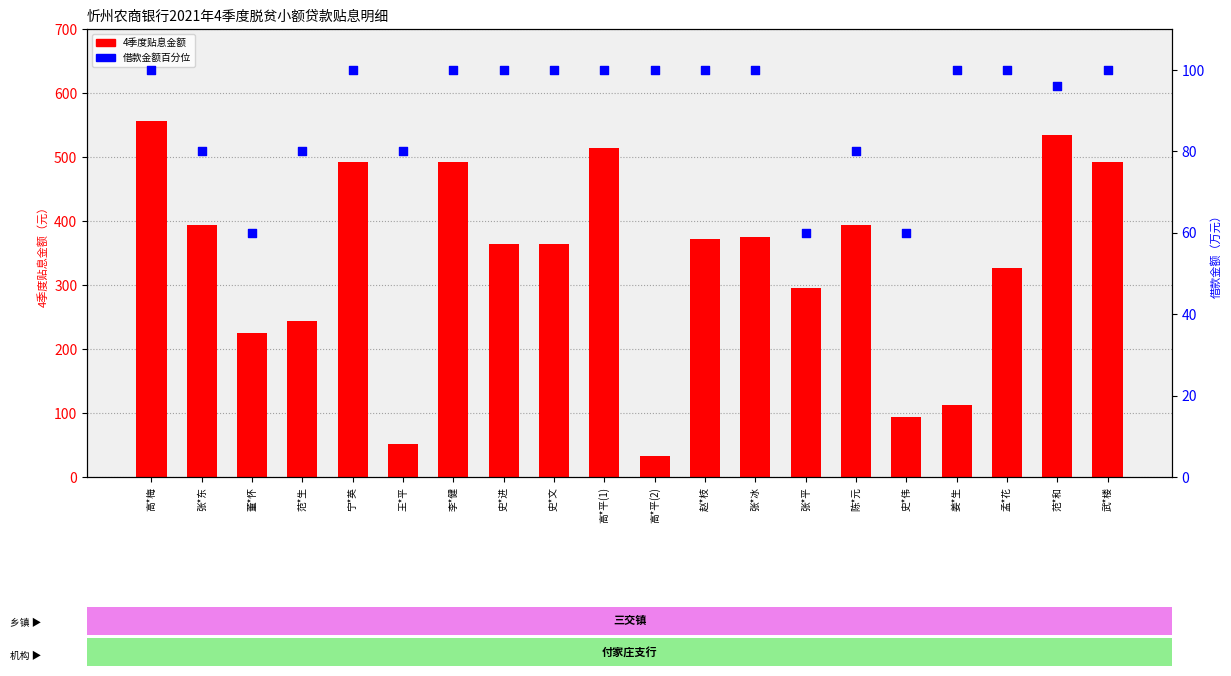

Which series reaches the maximum Y coordinate?

4季度贴息金额